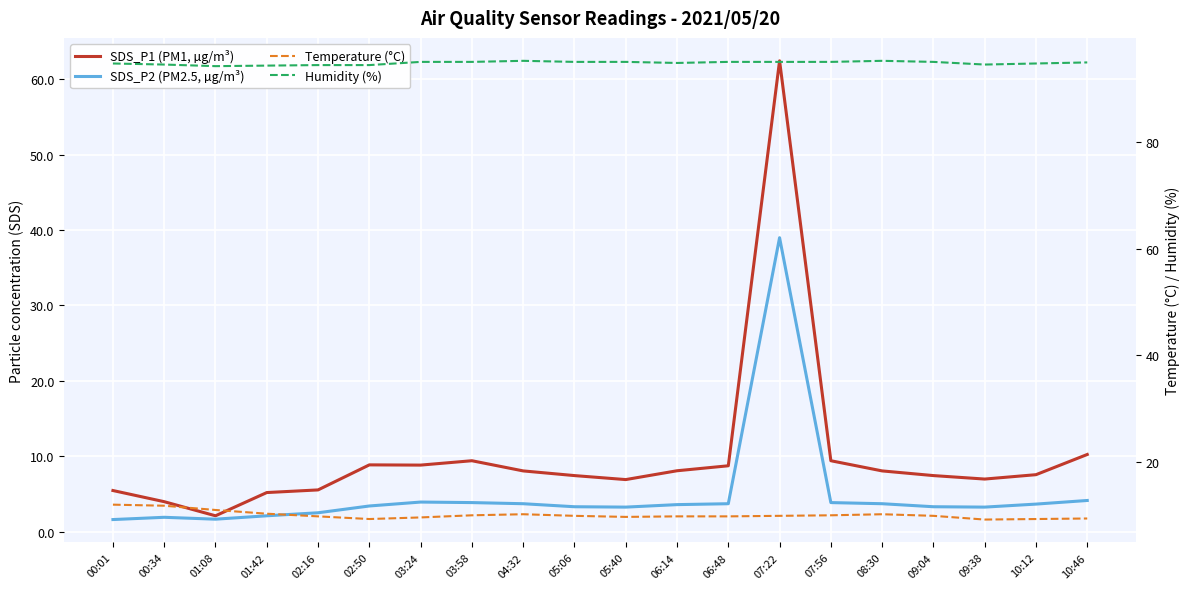

What value does the SDS_P1 (PM1, µg/m³) series have at 01:08?

2.1